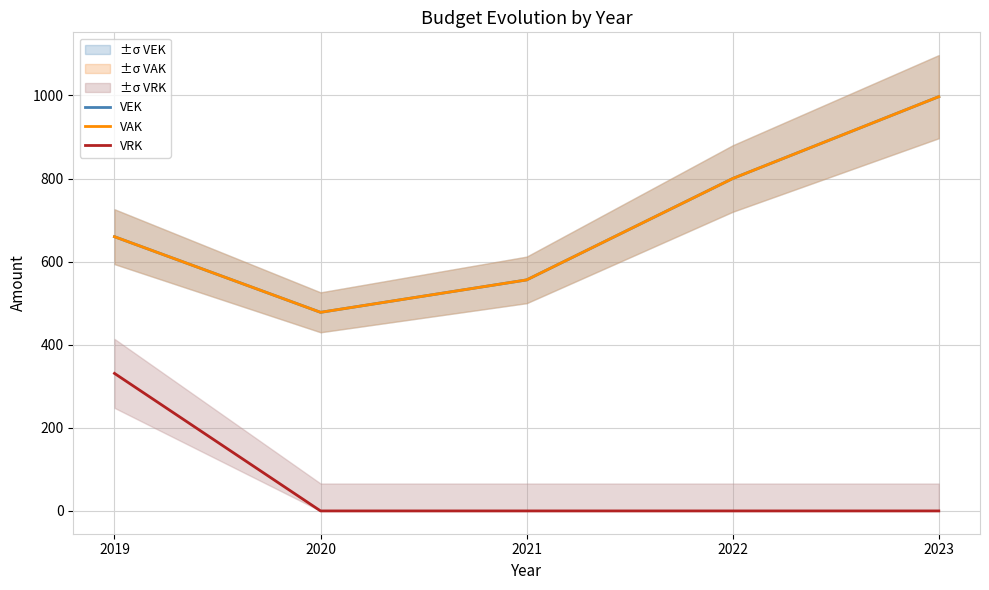

Is it true that VRK equals -148 at 2022?

False